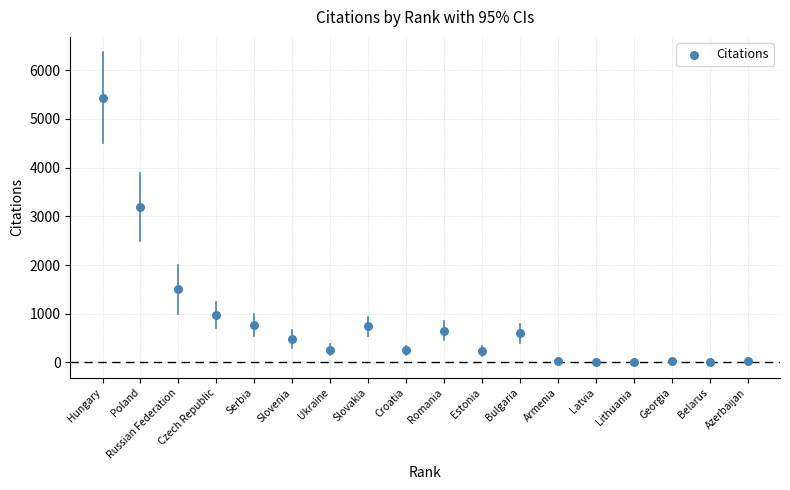

What Y value in the scatter plot is closest to 2720?

3197